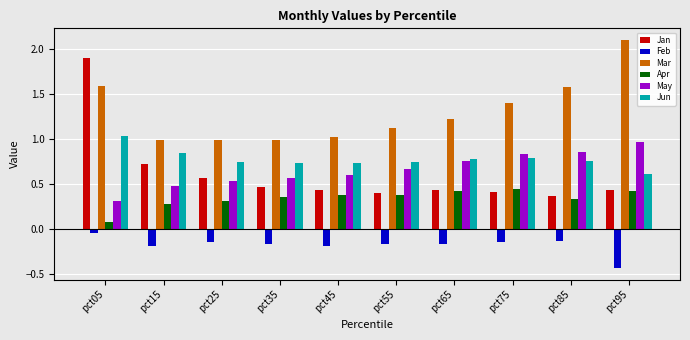

How many series are shown in this chart?

6